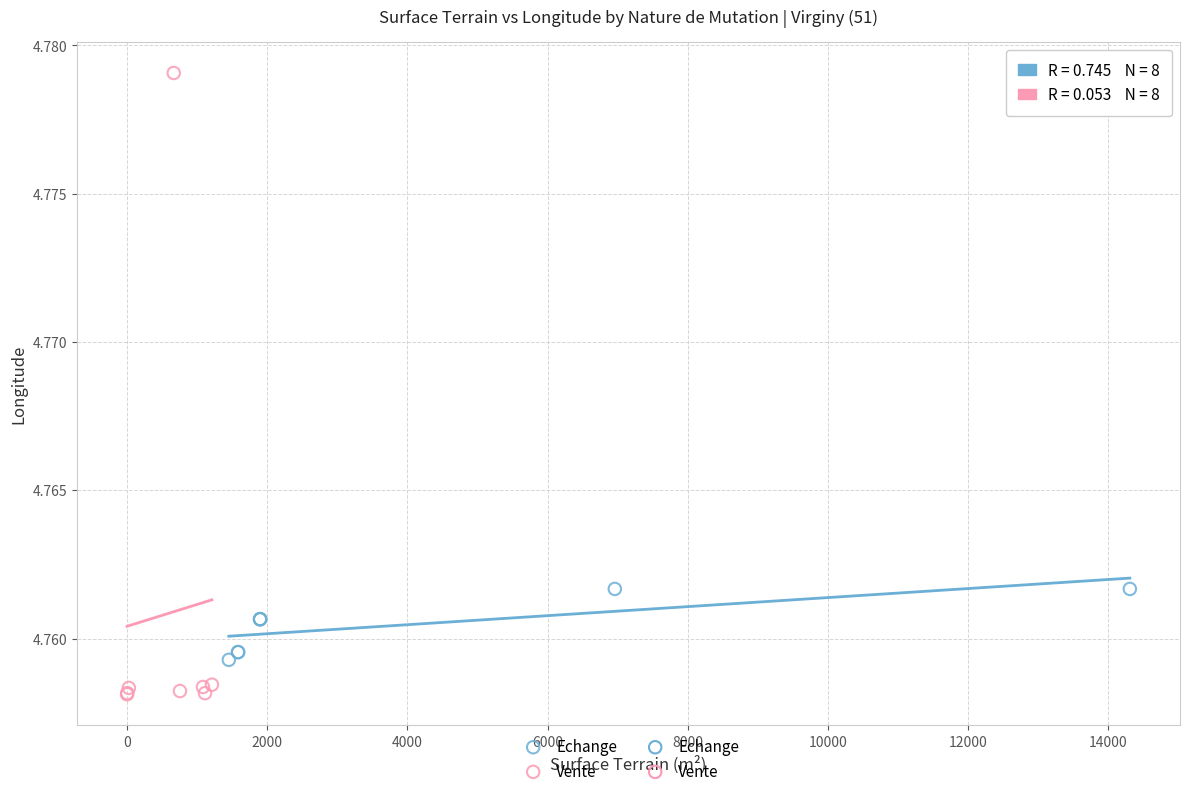

Which series contains the highest Y value?

Vente